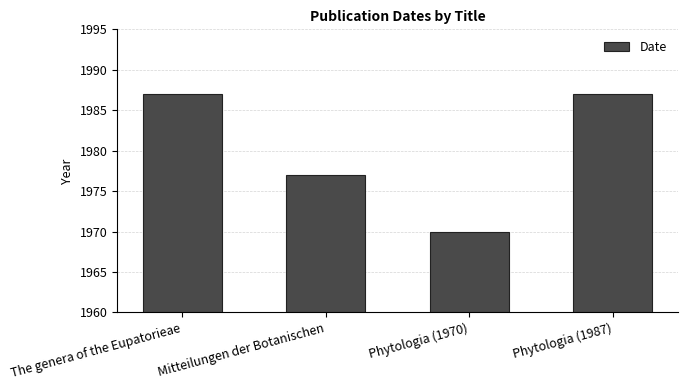

The value at Phytologia (1970) is 2633. True or false?

False